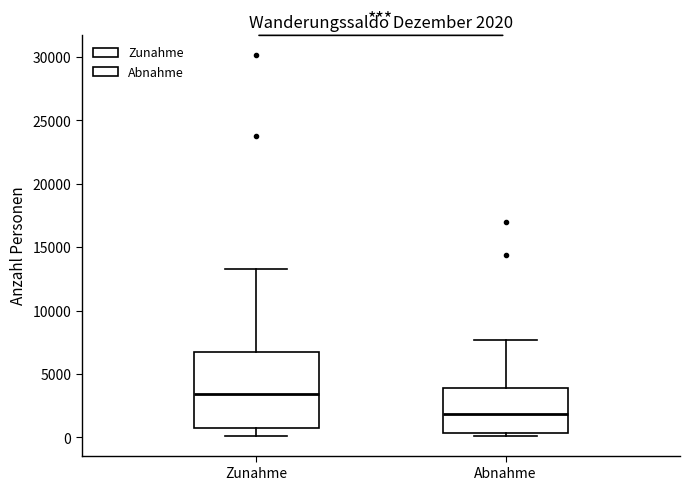

Which box's median line is the highest?

Zunahme